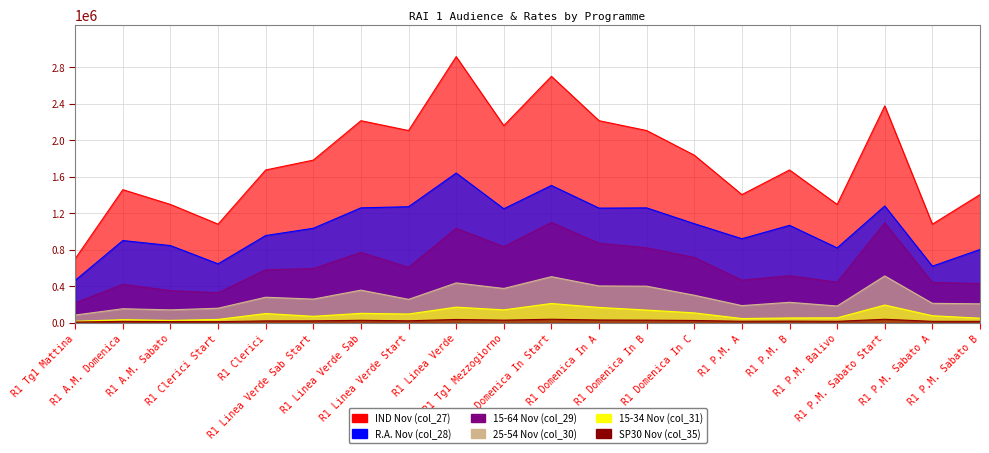

At which category does 25-54 Nov (col_30) reach its first local valley?

R1 A.M. Sabato